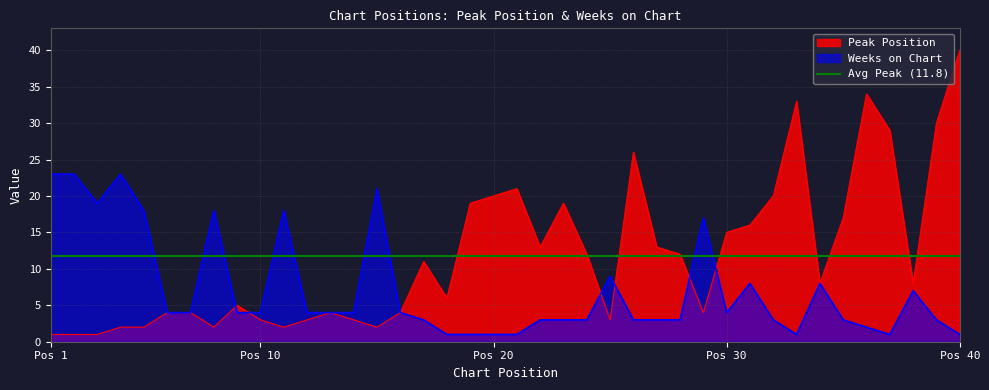

Reading left to right, list all the values displayed in this chart.

Peak Position: 1	1	1	2	2	4	4	2	5	3	2	3	4	3	2	4	11	6	19	20	21	13	19	12	3	26	13	12	4	15	16	20	33	8	17	34	29	8	30	40
Weeks on Chart: 23	23	19	23	18	4	4	18	4	4	18	4	4	4	21	4	3	1	1	1	1	3	3	3	9	3	3	3	17	4	8	3	1	8	3	2	1	7	3	1